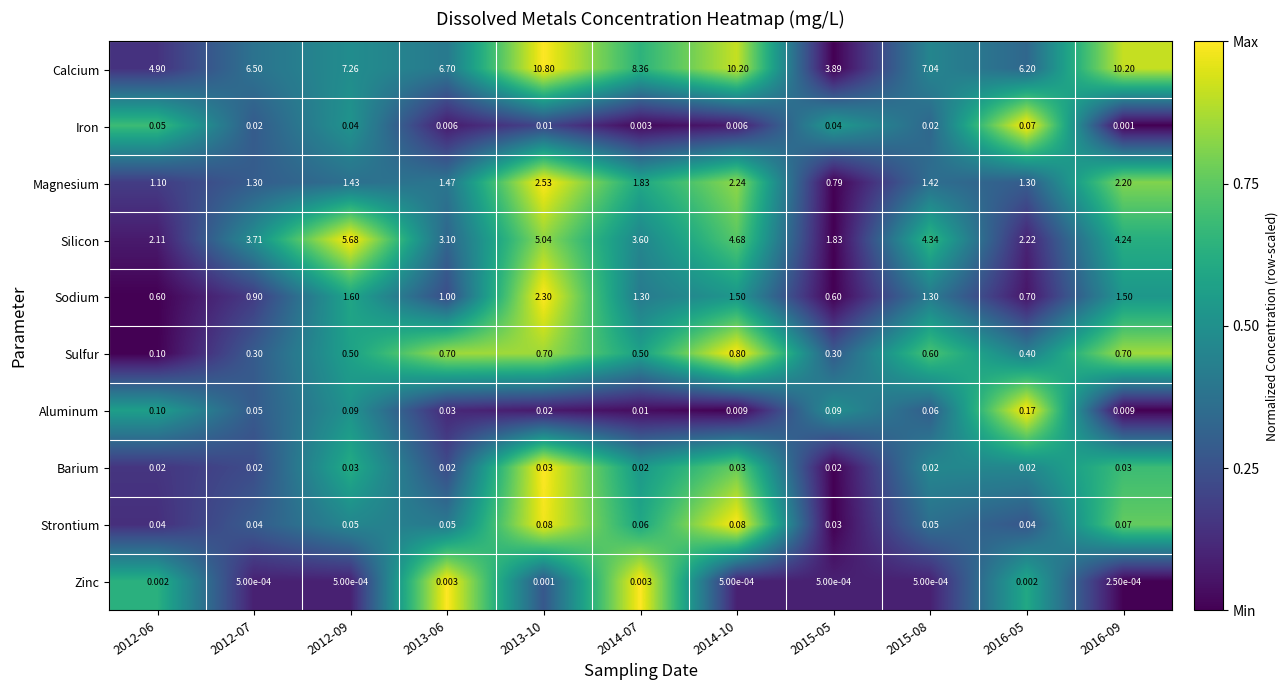

Rank the series by their maximum value, from highest to lowest.

Calcium, Silicon, Magnesium, Sodium, Sulfur, Aluminum, Strontium, Iron, Barium, Zinc